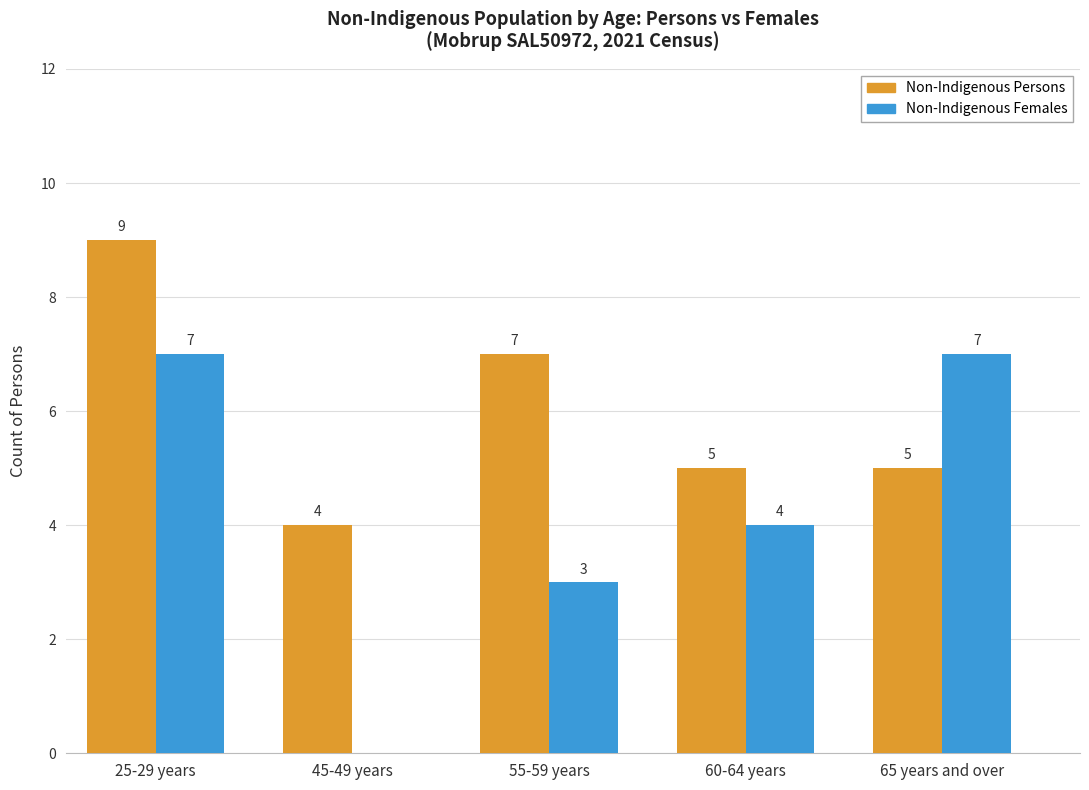

Which series has the largest total across all categories?

Non-Indigenous Persons